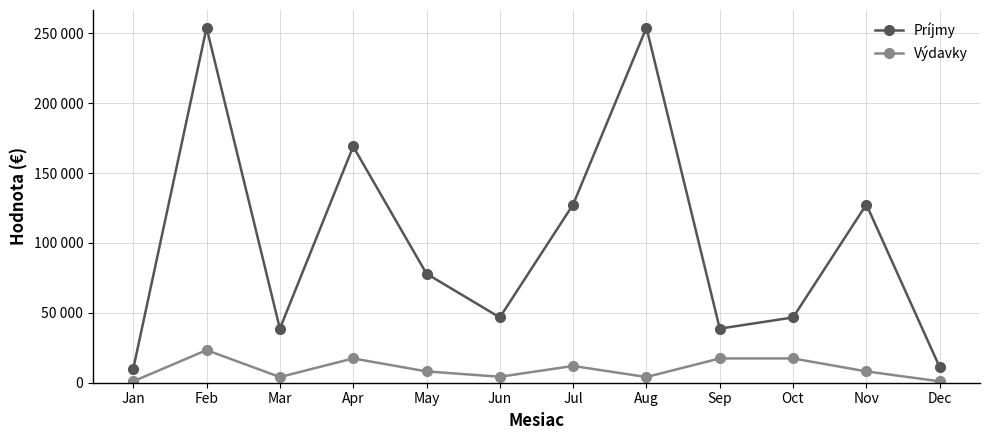

Which has a higher value, Mar or Dec?

Mar